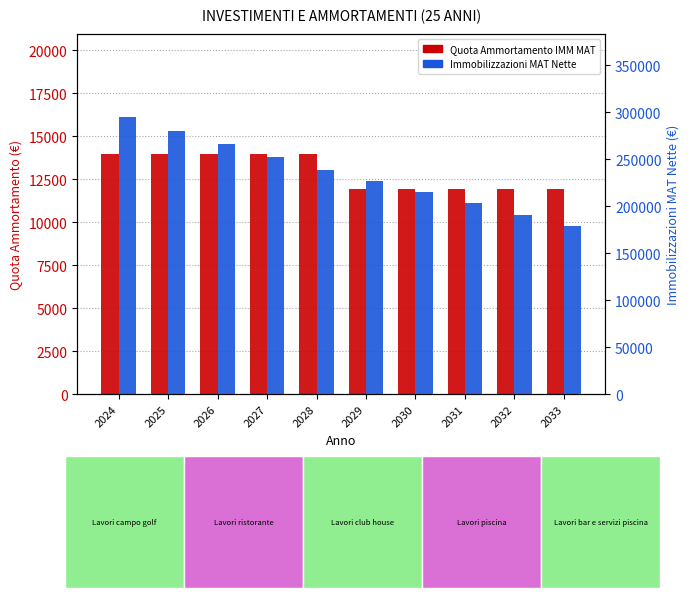

How many distinct data groups are displayed?

2